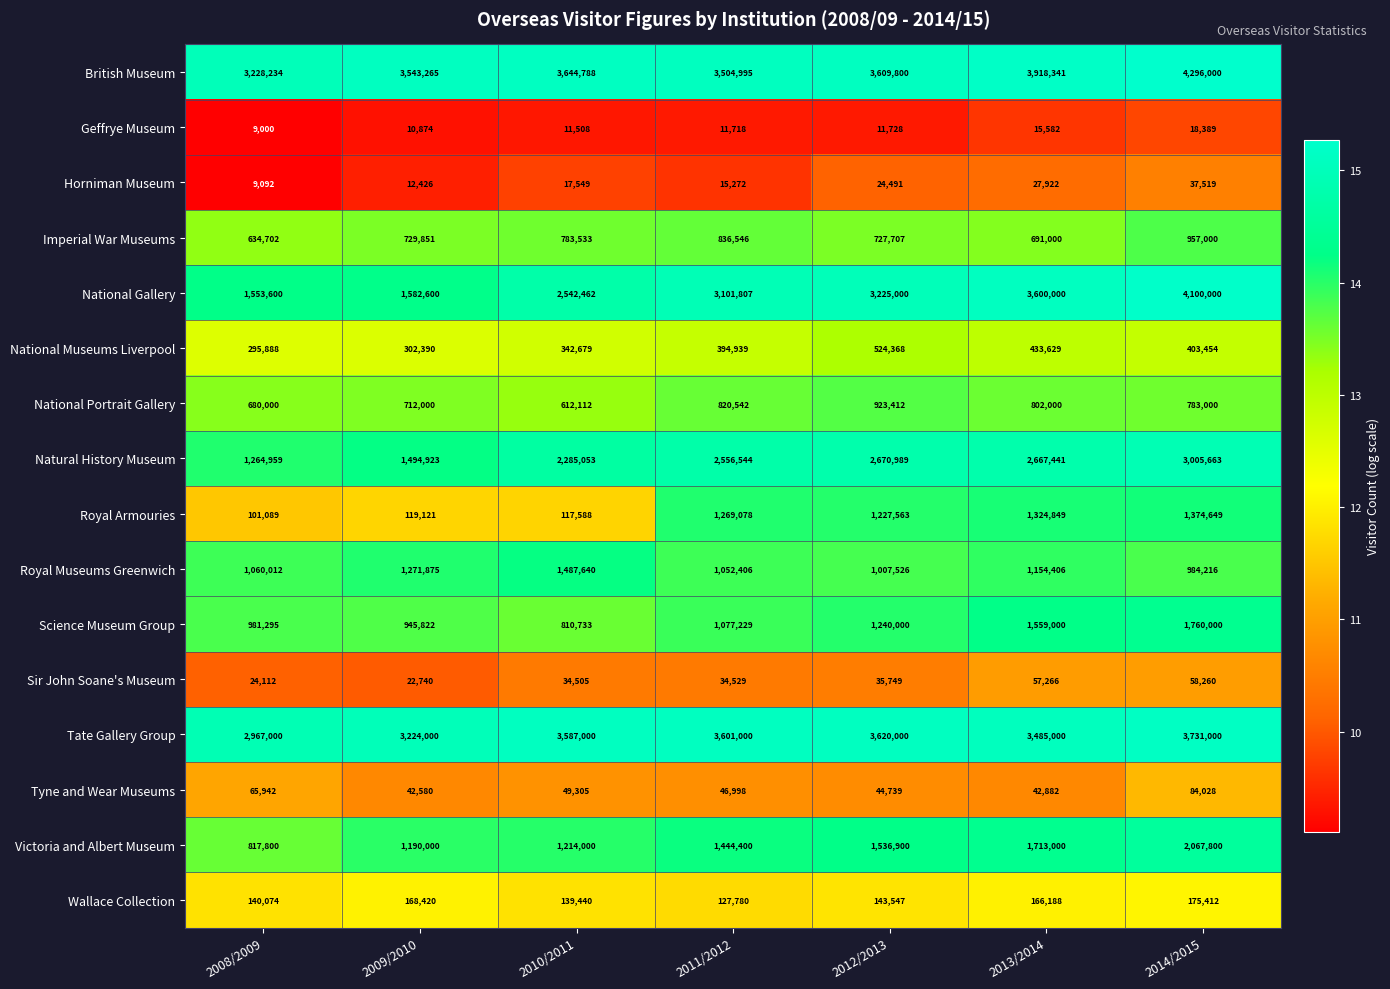

The value of Science Museum Group at 2012/2013 is 1240000. True or false?

True